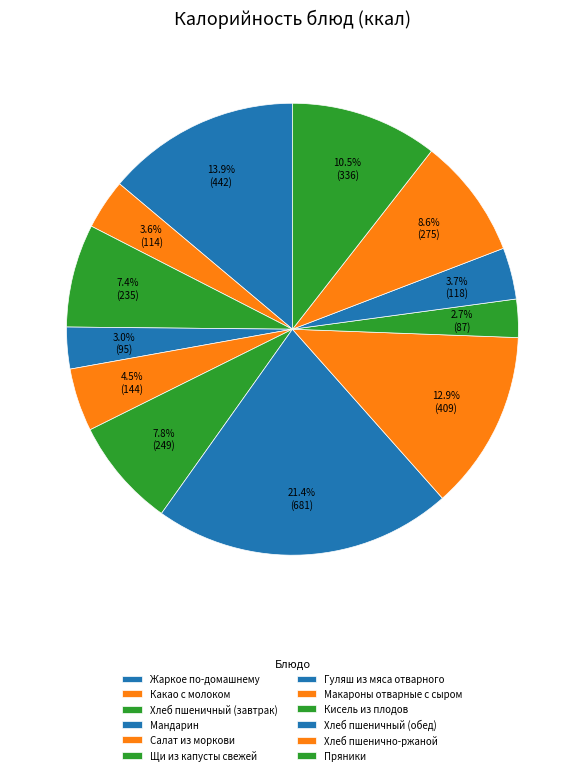

Is there any slice that represents more than half of the pie?

No